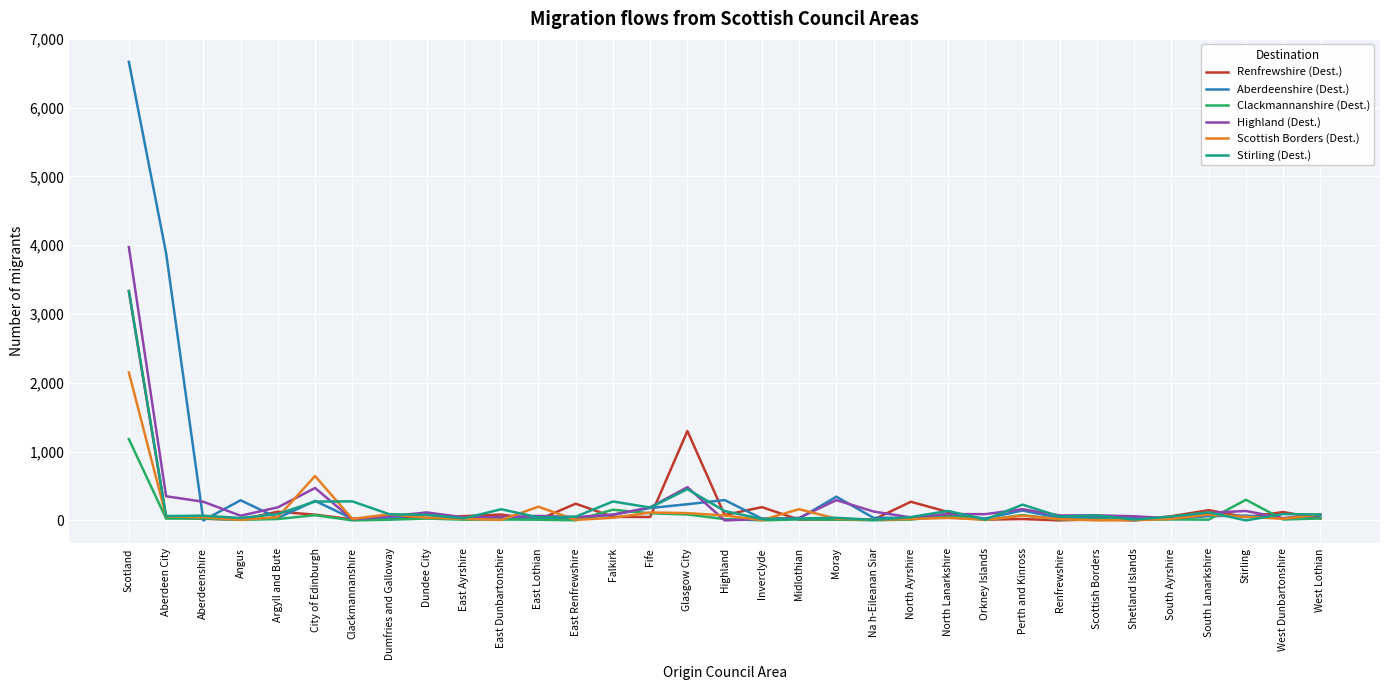

The Stirling (Dest.) series shows 72 at Scottish Borders. True or false?

True